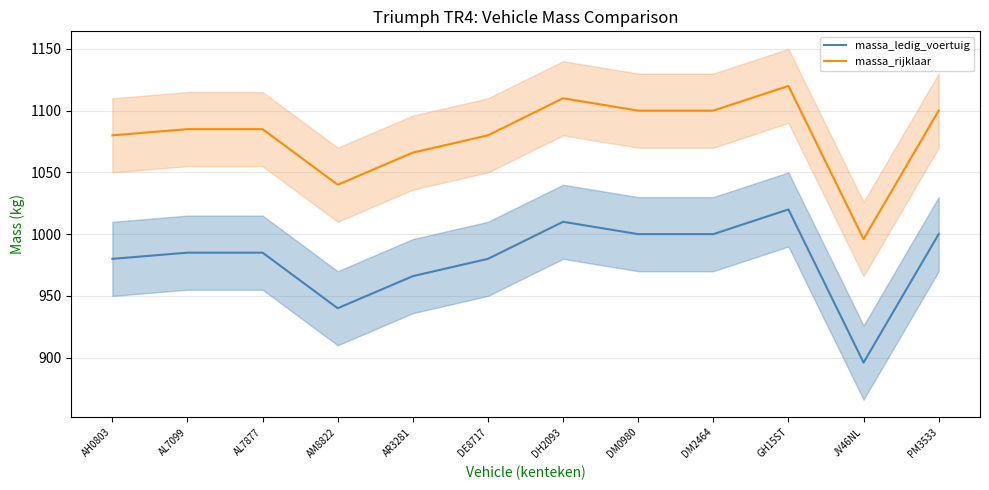

Between AM8822 and GH15ST, which series saw the biggest shift?

massa_ledig_voertuig